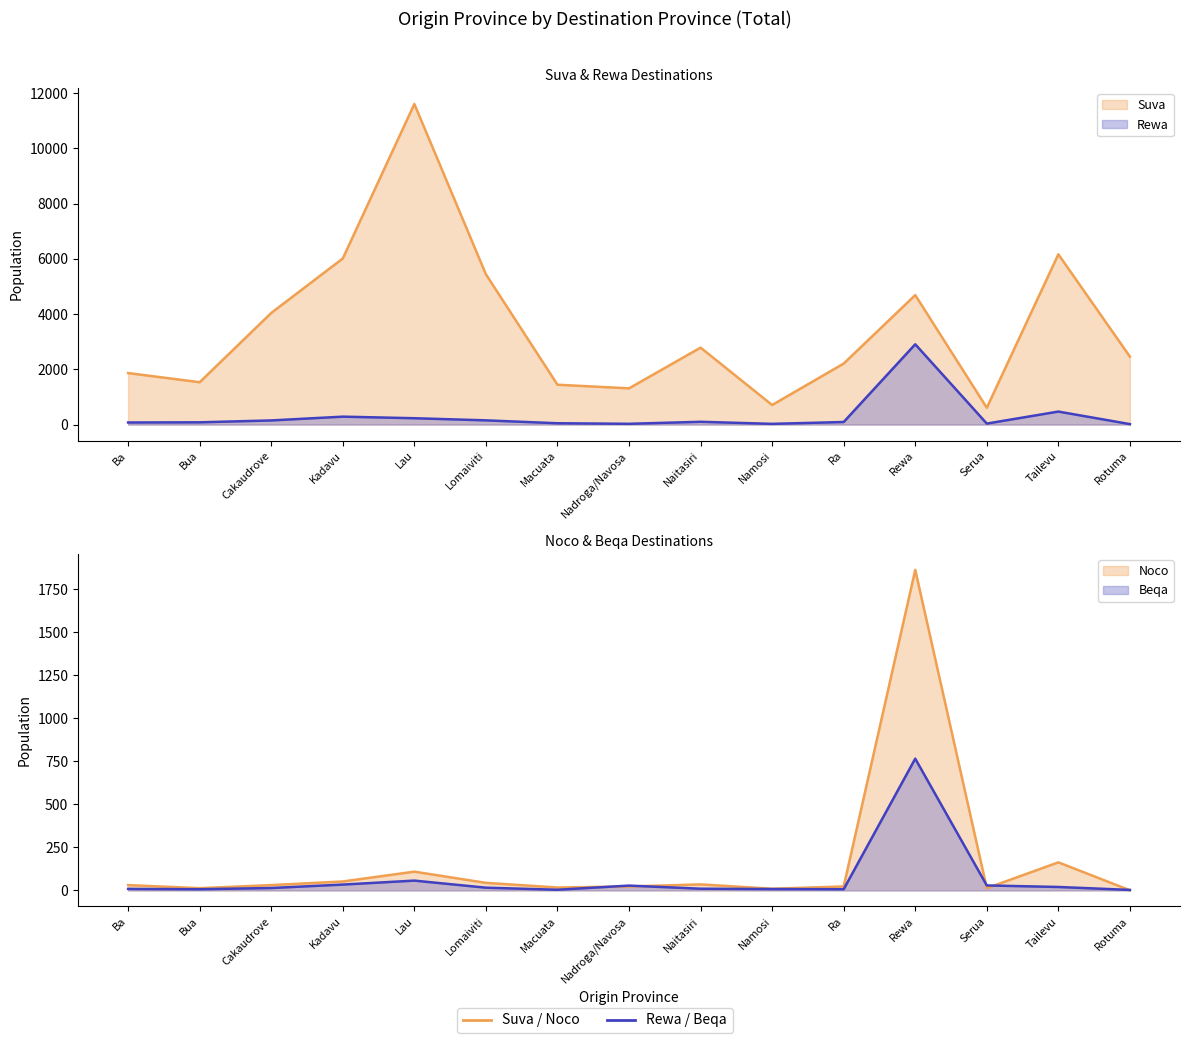

What is the difference between the highest and lowest values at Rotuma?

2458